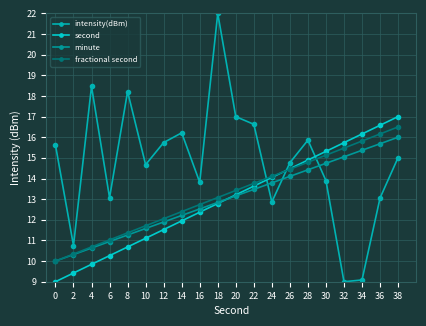

How many intersections are there between intensity(dBm) and fractional second?

3